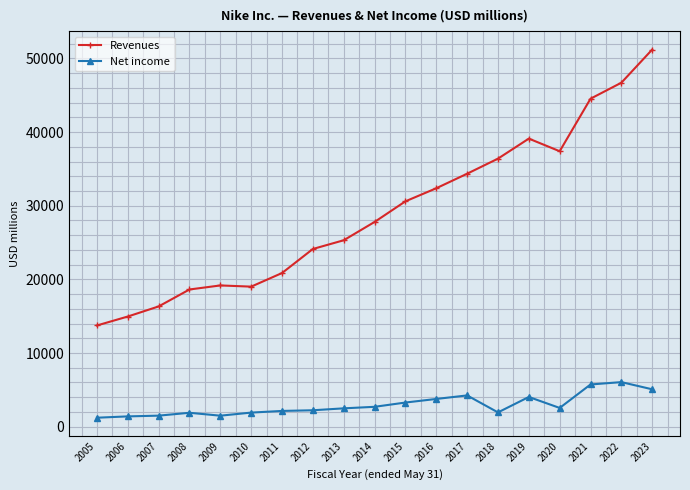

Count the number of data series in this chart.

2